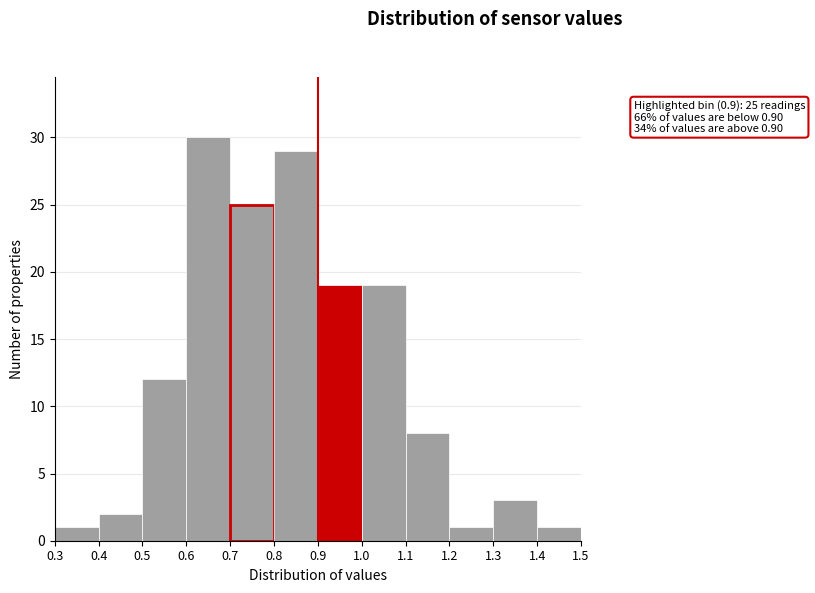

Over which range of the x-axis is the bar tallest?

0.6 to 0.7